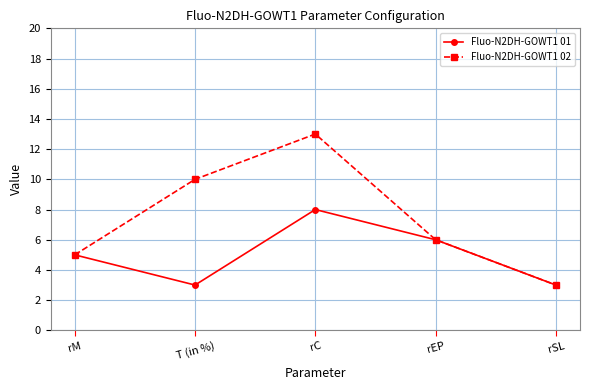

Which category has the highest value in the Fluo-N2DH-GOWT1 02 series?

rC